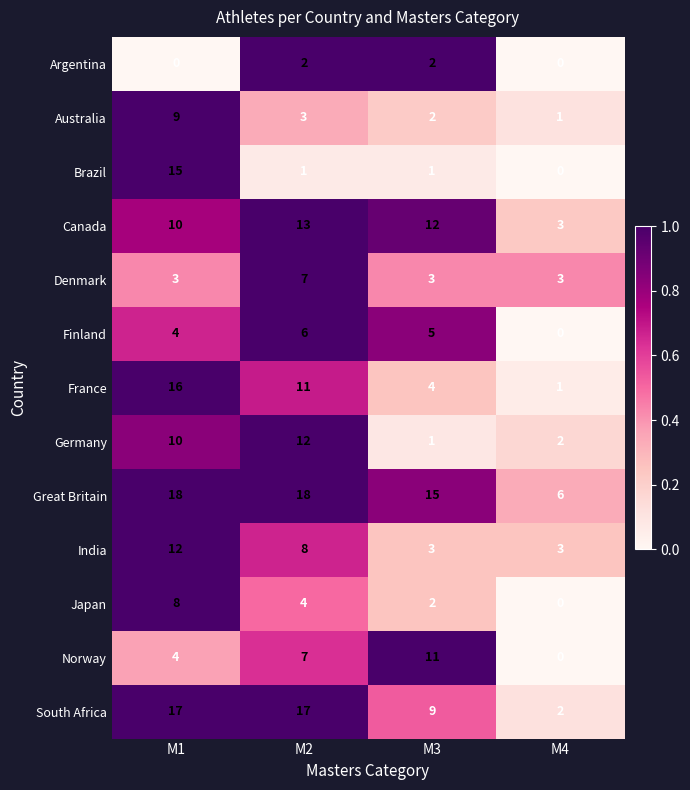

Which category has the highest value in the Canada series?

M2